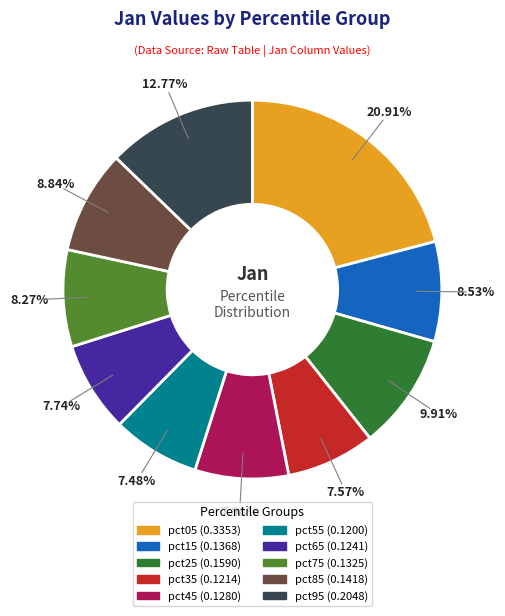

How many segments does this pie chart have?

10